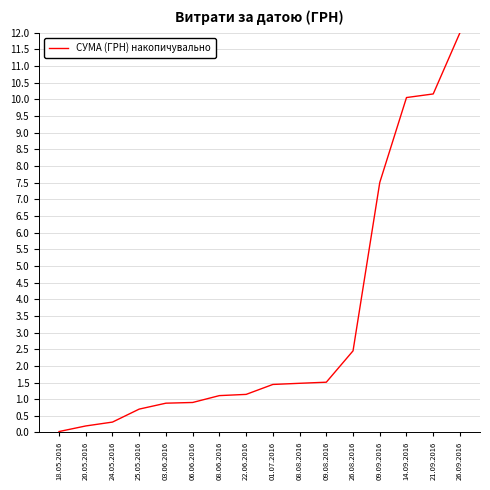

What is the difference between the maximum and minimum values?

12.0